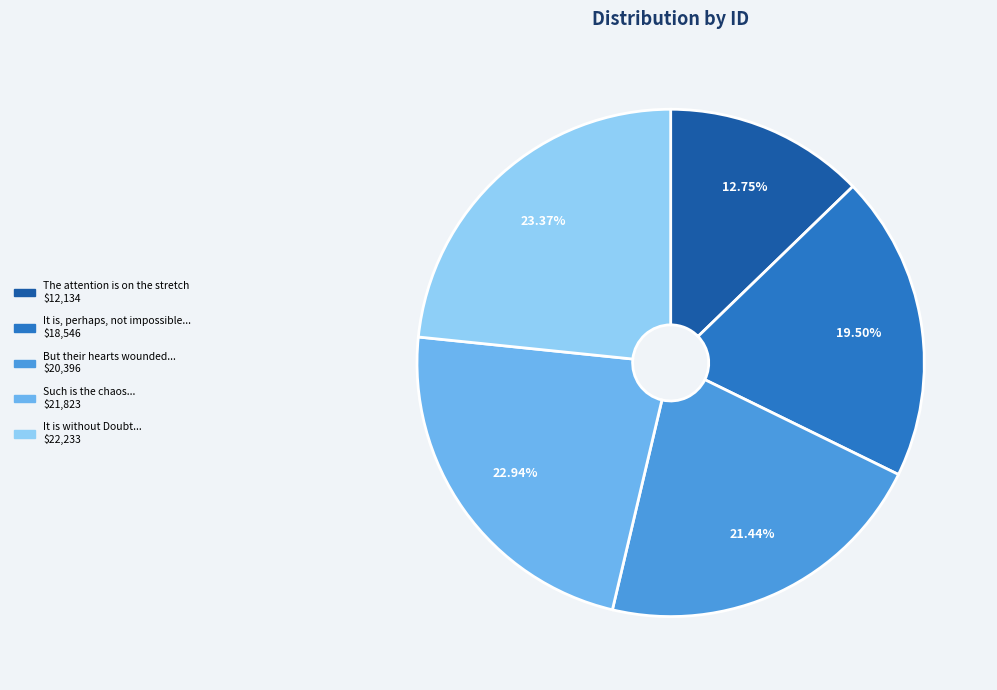

To the nearest percent, what is the difference between the largest and smallest slice percentages?

11%